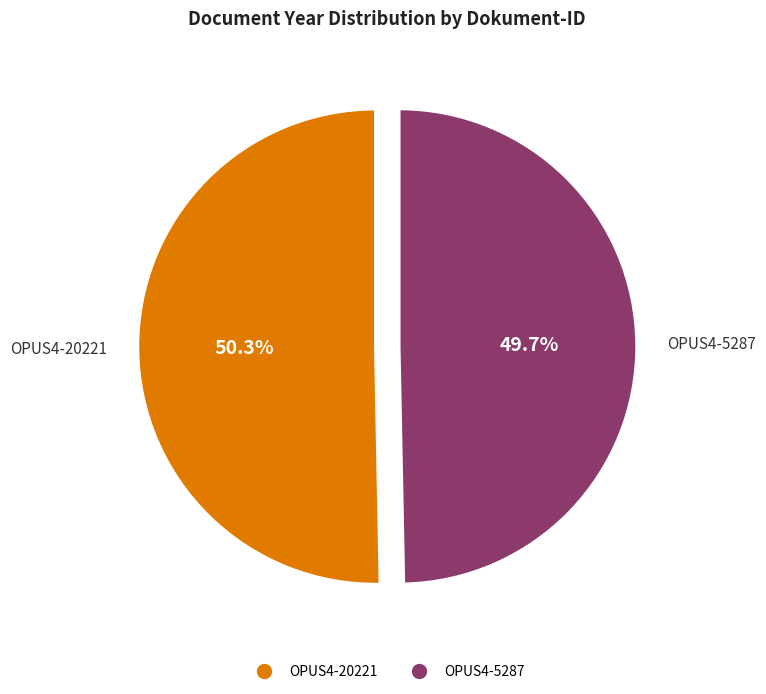

Which category has the biggest portion of the pie?

OPUS4-20221